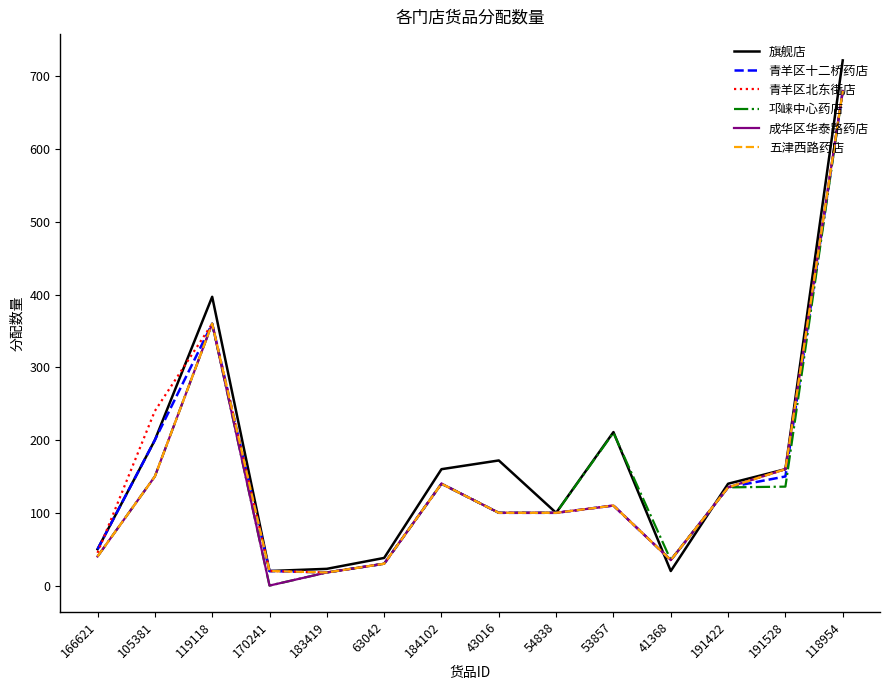

At which label does 邛崃中心药店 first exceed 135?

105381